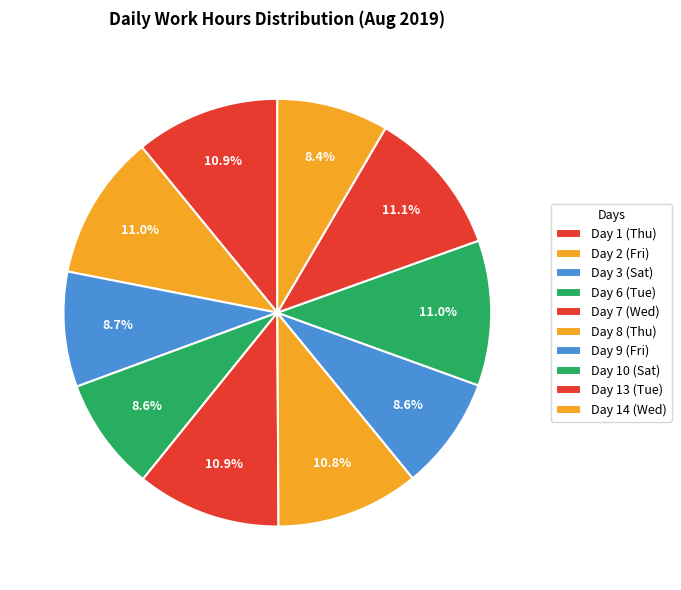

Rank the categories by value from highest to lowest.

Day 13 (Tue), Day 2 (Fri), Day 10 (Sat), Day 1 (Thu), Day 7 (Wed), Day 8 (Thu), Day 3 (Sat), Day 6 (Tue), Day 9 (Fri), Day 14 (Wed)